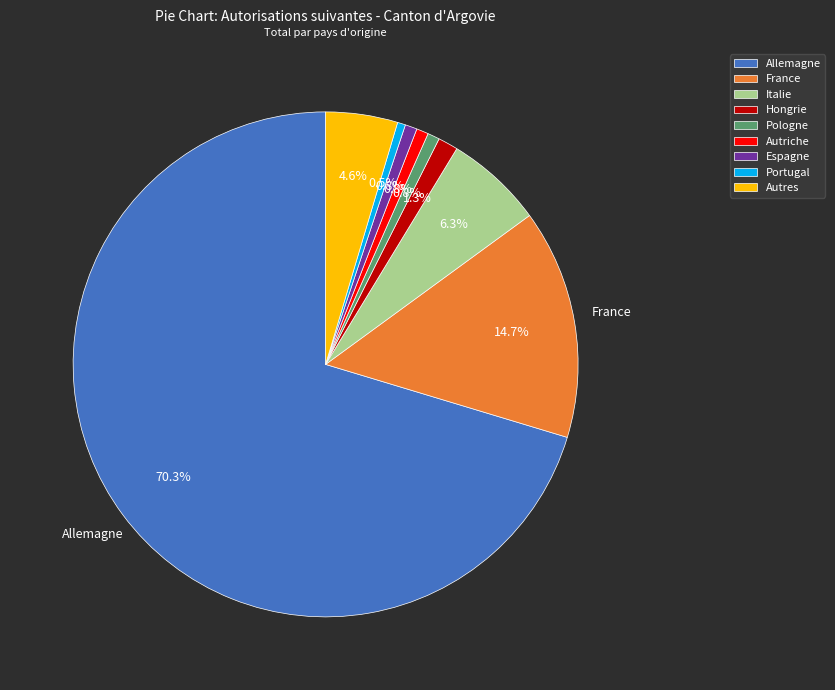

Which category has the biggest portion of the pie?

Allemagne